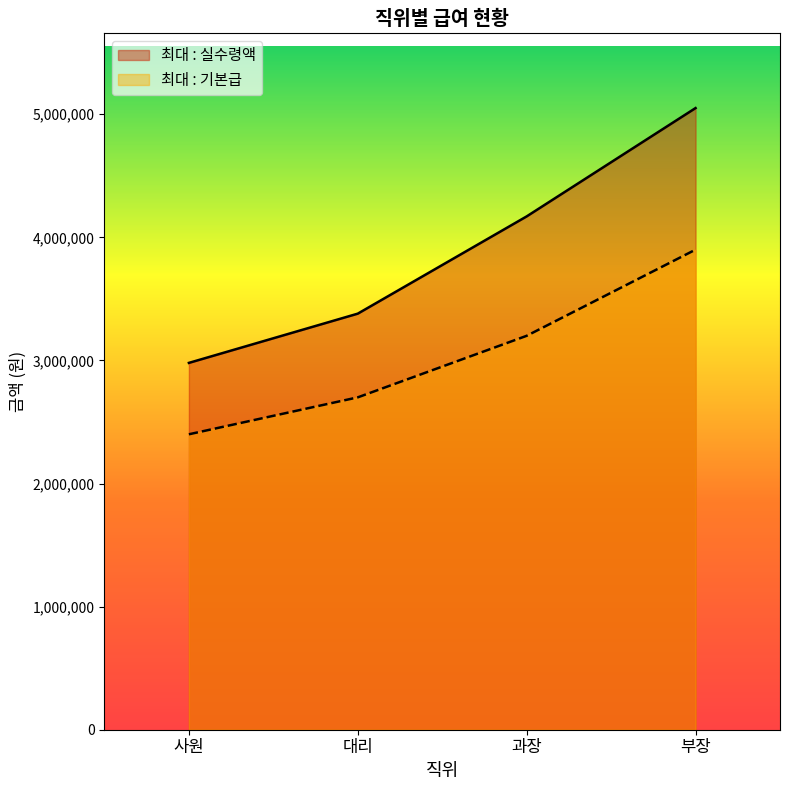

Which series changed the most between 사원 and 부장?

최대 : 실수령액